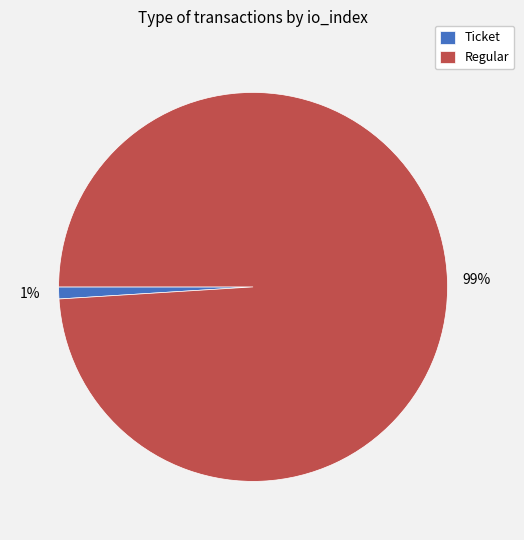

True or false: Ticket accounts for 11% of the total.

False